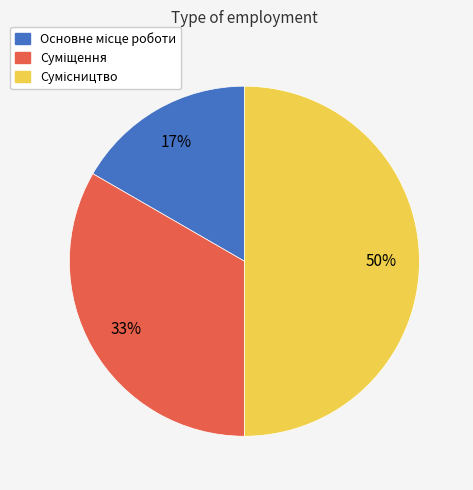

To the nearest percent, what is the difference between the largest and smallest slice percentages?

33%